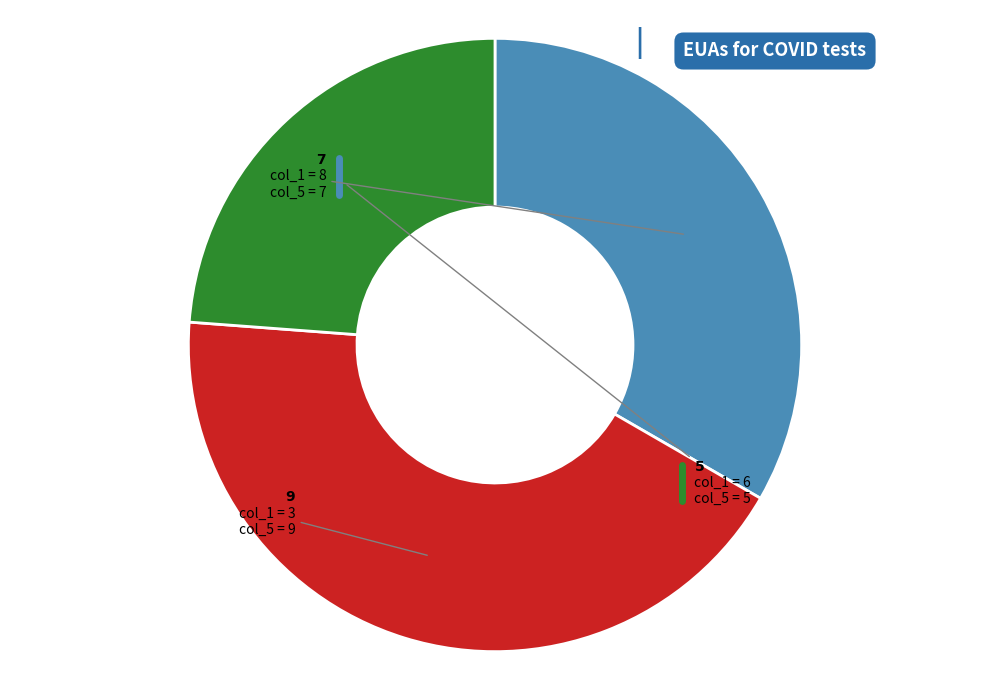

Is there a majority slice in this chart?

No